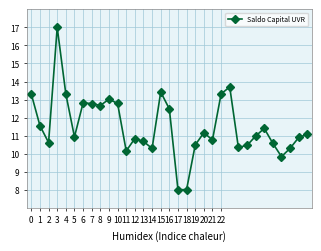

What is the value of the 2nd point from the left?

11.6